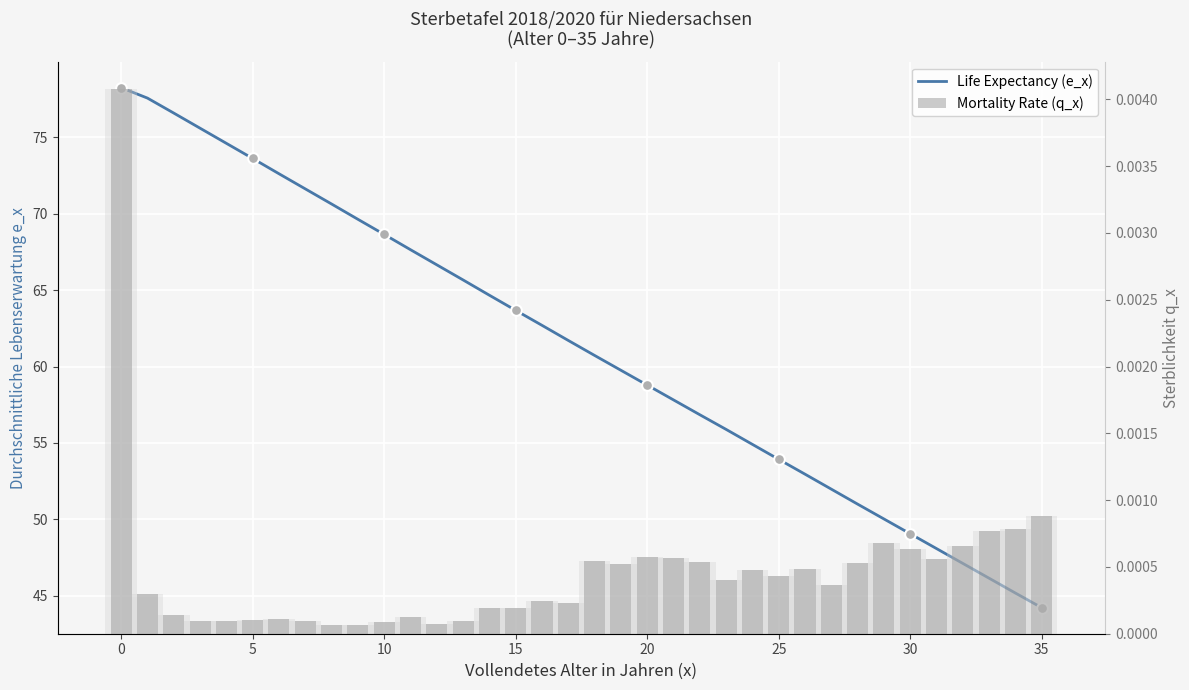

Which series has the widest spread of Y values?

Life Expectancy (e_x)